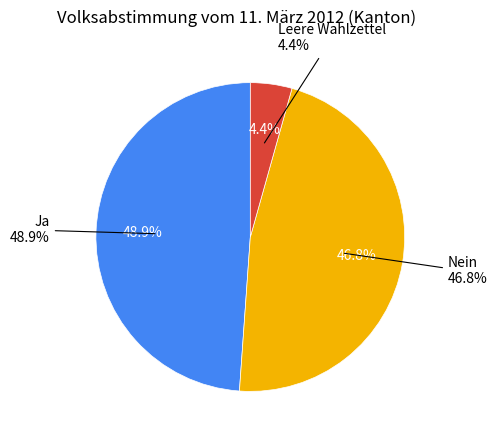

How many segments does this pie chart have?

3